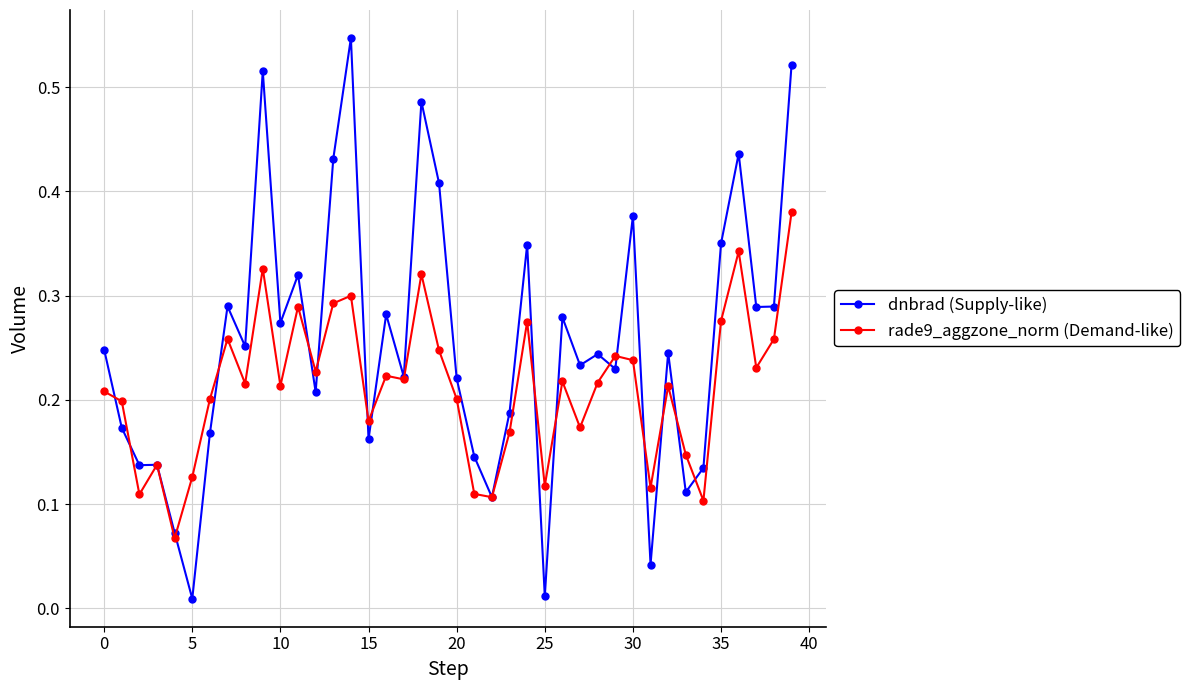

Which series has the largest total across all categories?

dnbrad (Supply-like)